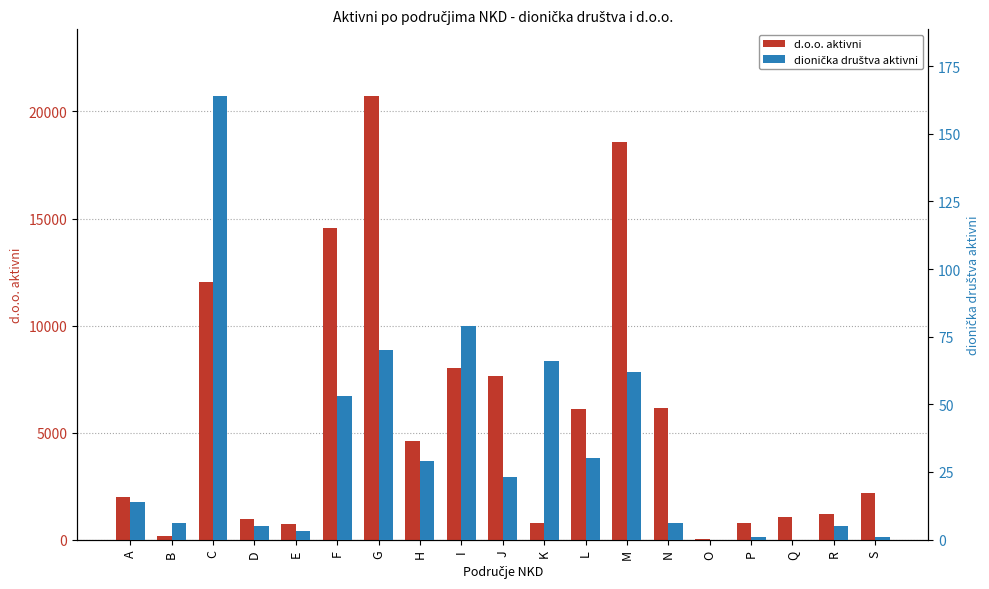

What is the sum of the d.o.o. aktivni values at G and B?

20897